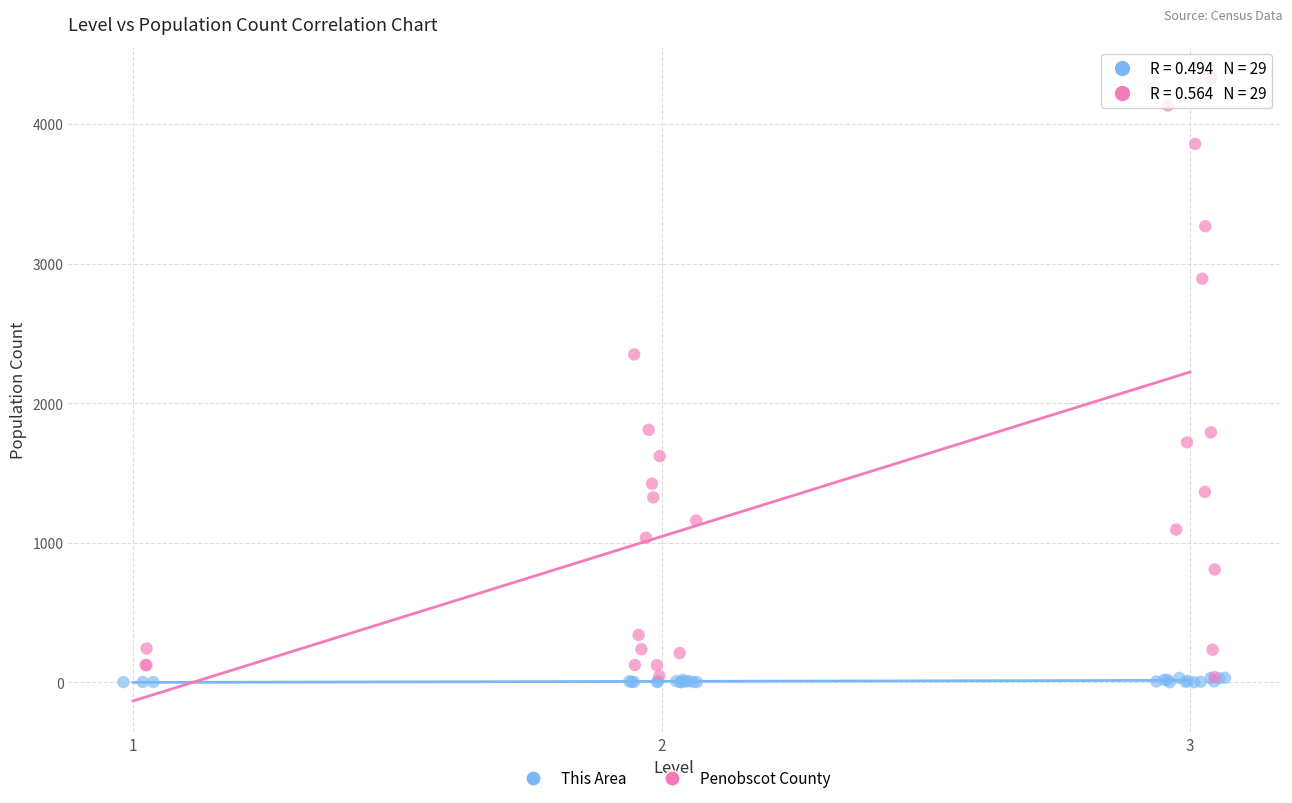

Which series reaches the maximum Y coordinate?

Penobscot County